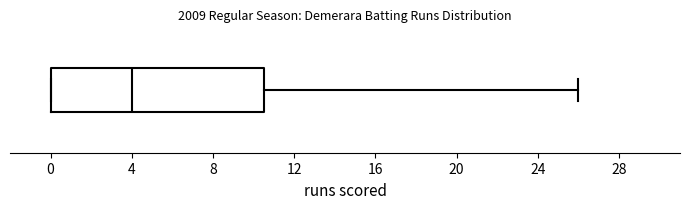

Transcribe this box plot: give where the median line is, the range the box spans, and where the two whiskers end, as read against the x-axis. The values are not printed on the chart, so give them approximately, as read against the axis.

median 4.0, box 0.0 to 10.5, whiskers 0.0 to 26.0